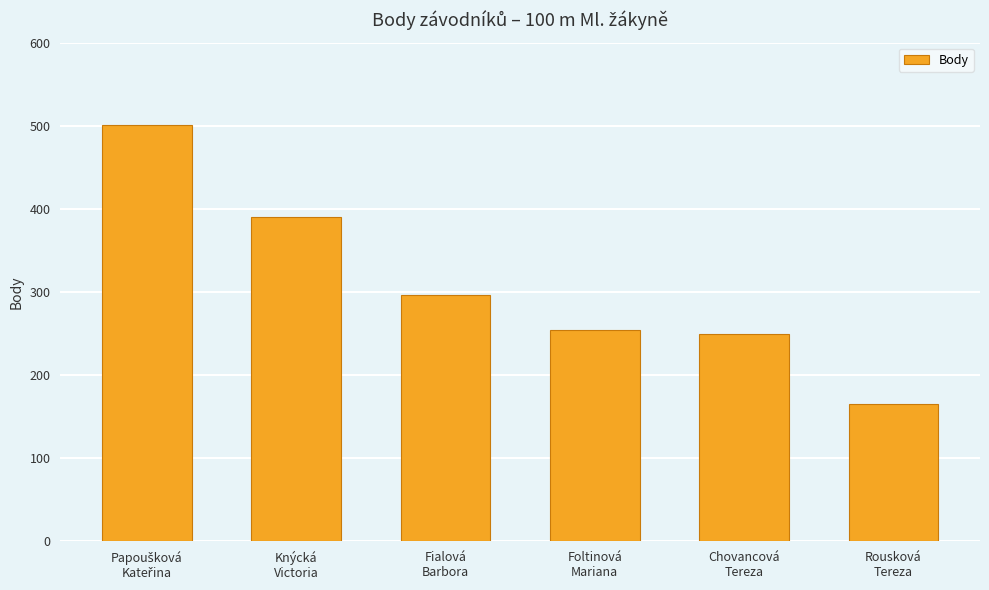

Reading right to left, list all the values displayed in this chart.

165	249	254	296	390	501